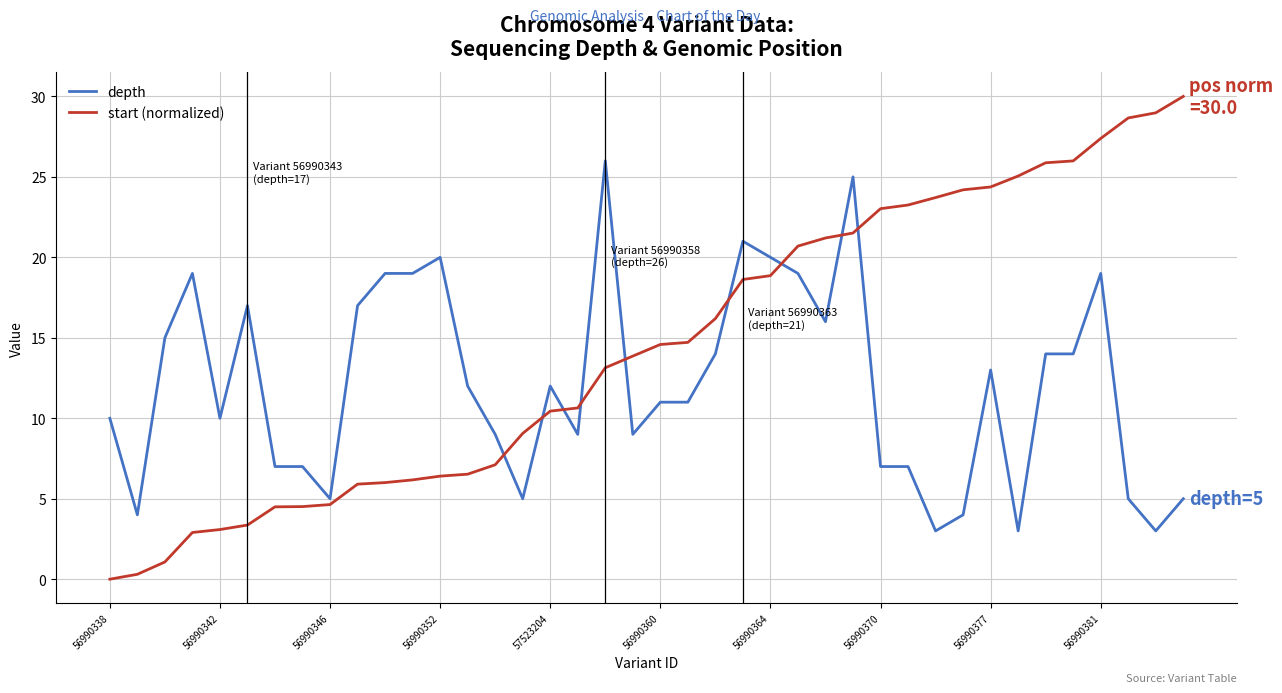

What is the difference between the maximum and minimum values in the start (normalized) series?

30.0